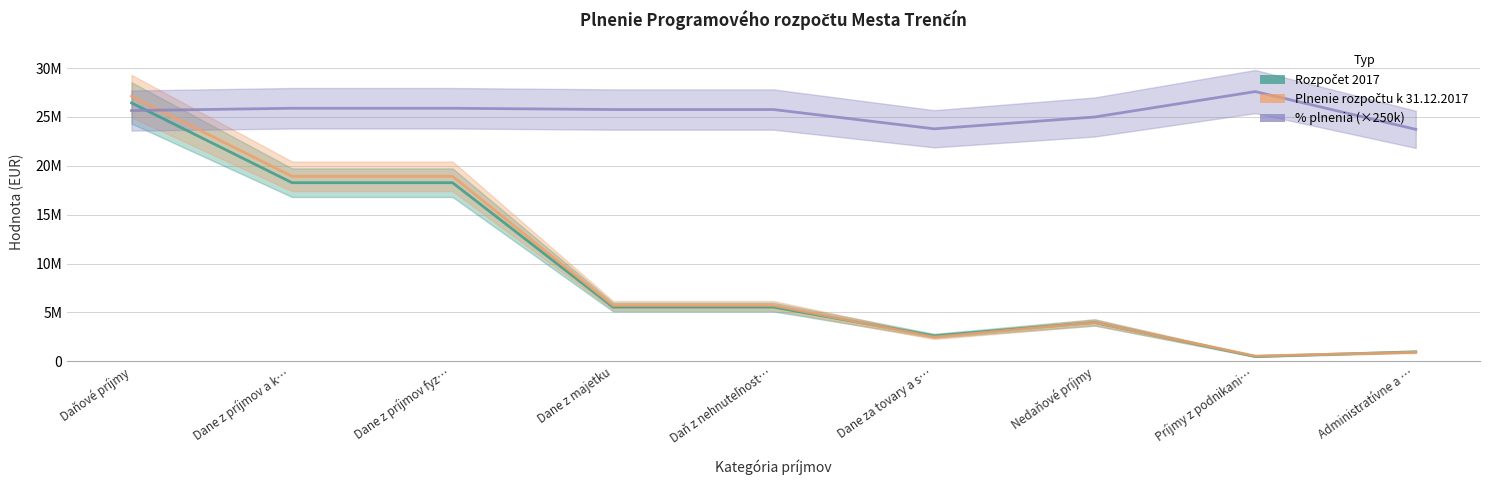

What is the difference between the highest and lowest values at Dane z príjmov fyz…?

7614275